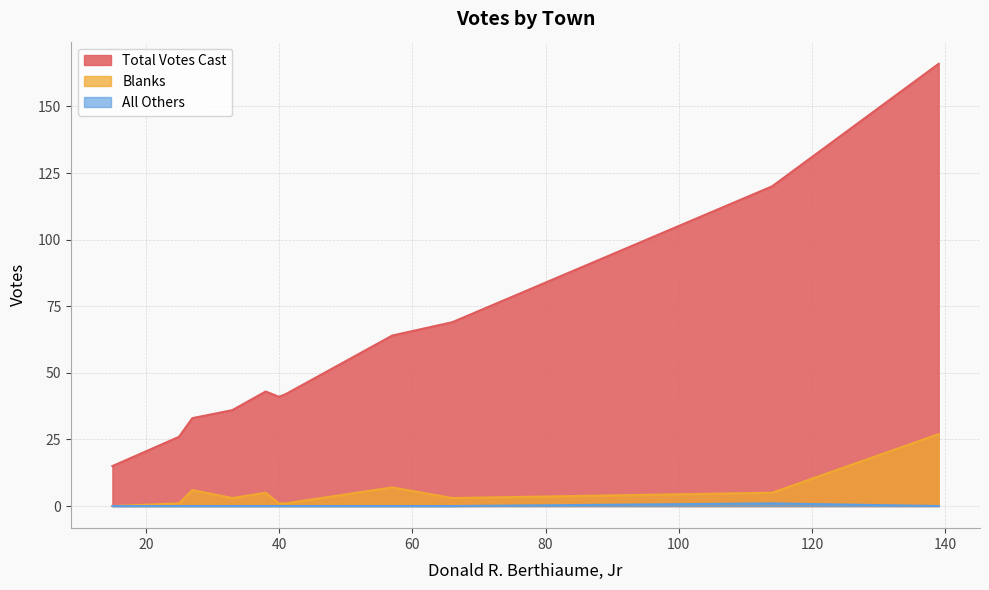

True or false: Blanks and Total Votes Cast intersect in this chart.

False